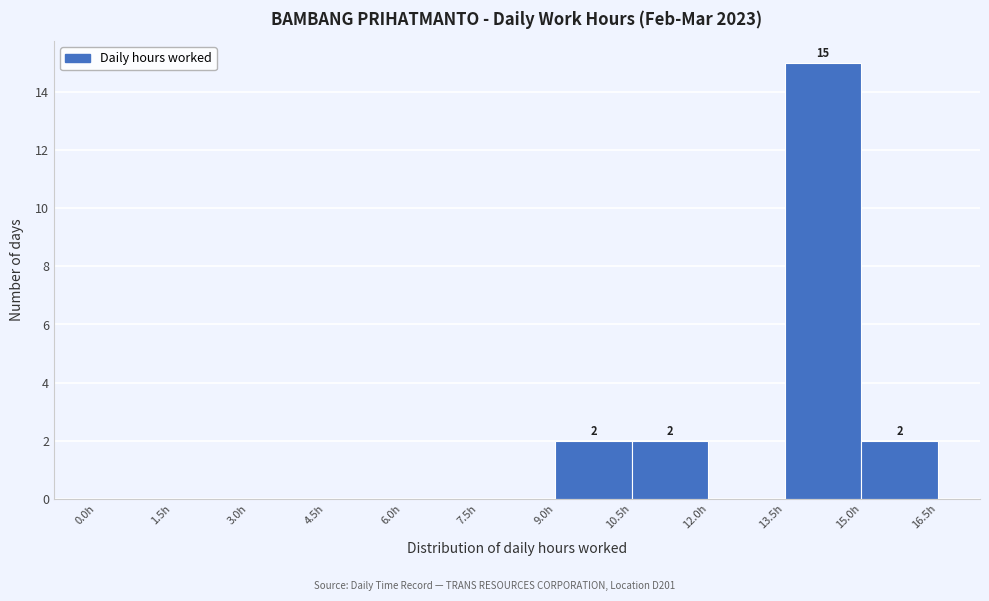

Over which range of the x-axis is the bar tallest?

13.5 to 15.0